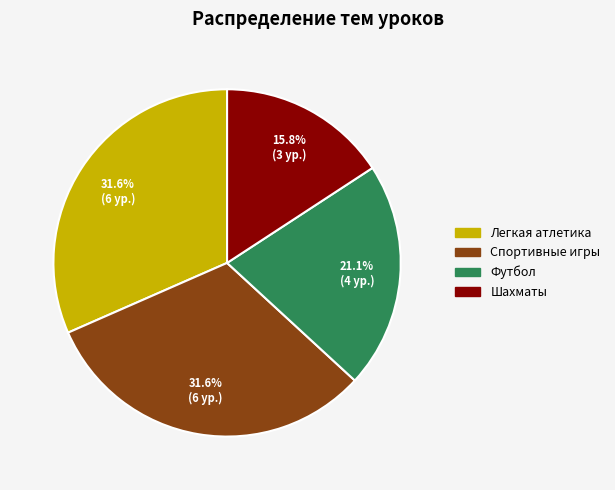

Between Футбол and Шахматы, which is larger?

Футбол